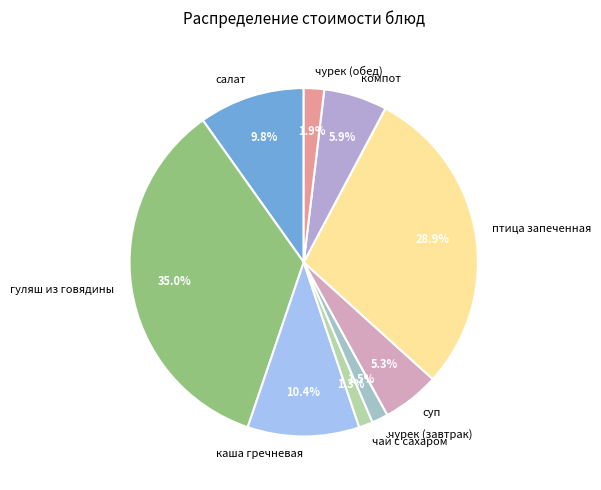

Which has a higher value, суп or чурек (завтрак)?

суп